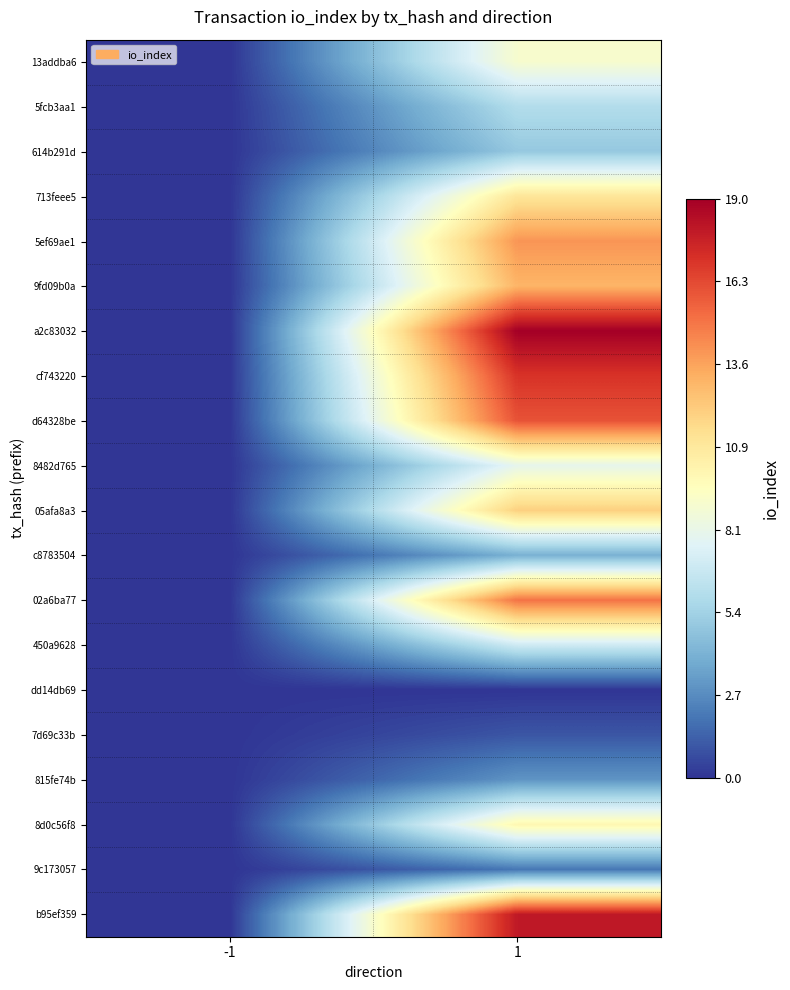

Reading left to right, transcribe all the data shown in this chart.

13addba6: -1=0	1=9
5fcb3aa1: -1=0	1=6
614b291d: -1=0	1=5
713feee5: -1=0	1=11
5ef69ae1: -1=0	1=14
9fd09b0a: -1=0	1=13
a2c83032: -1=0	1=19
cf743220: -1=0	1=17
d64328be: -1=0	1=16
8482d765: -1=0	1=8
05afa8a3: -1=0	1=12
c8783504: -1=0	1=4
02a6ba77: -1=0	1=15
450a9628: -1=0	1=7
dd14db69: -1=0	1=0
7d69c33b: -1=0	1=1
815fe74b: -1=0	1=3
8d0c56f8: -1=0	1=10
9c173057: -1=0	1=2
b95ef359: -1=0	1=18